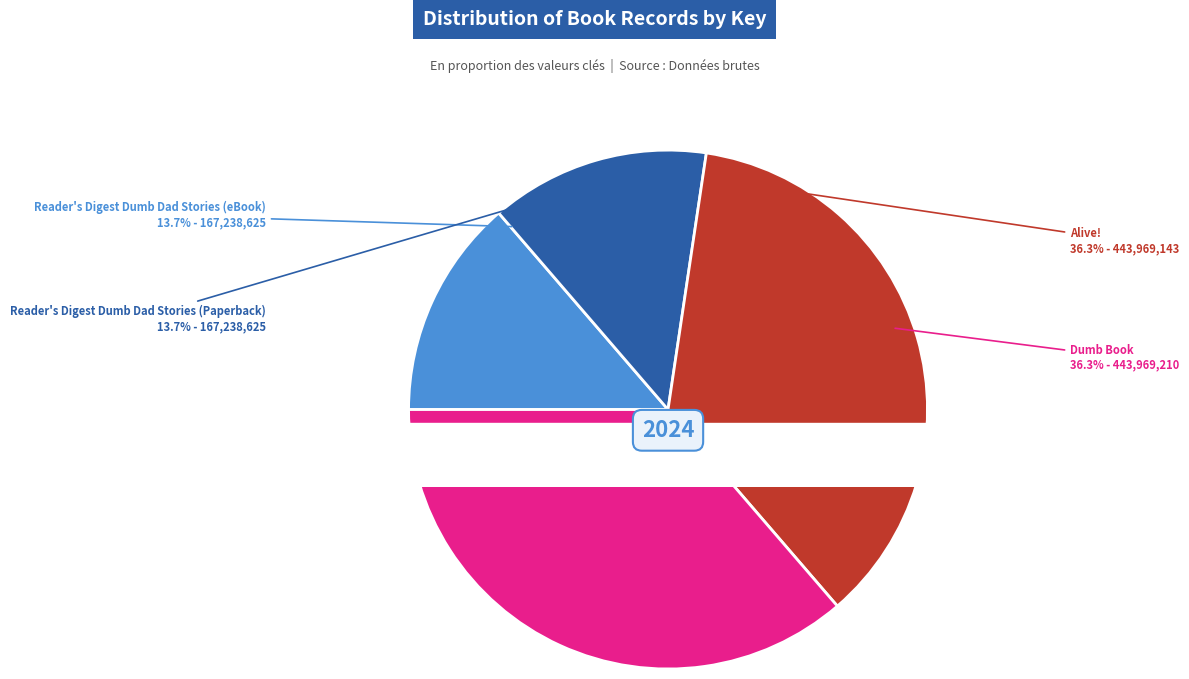

Count the number of slices in the pie.

4